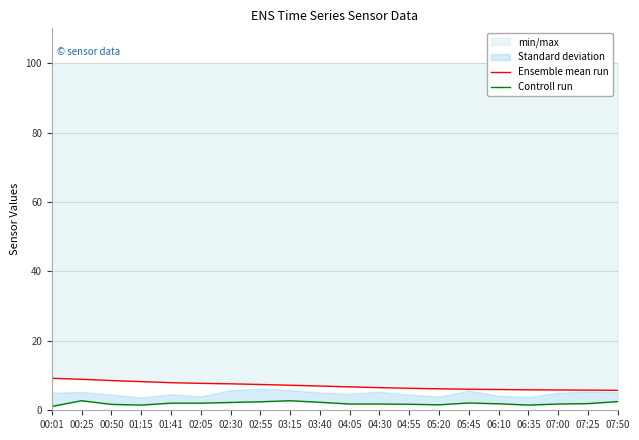

Rank the series by their average value, from lowest to highest.

Controll run, Ensemble mean run